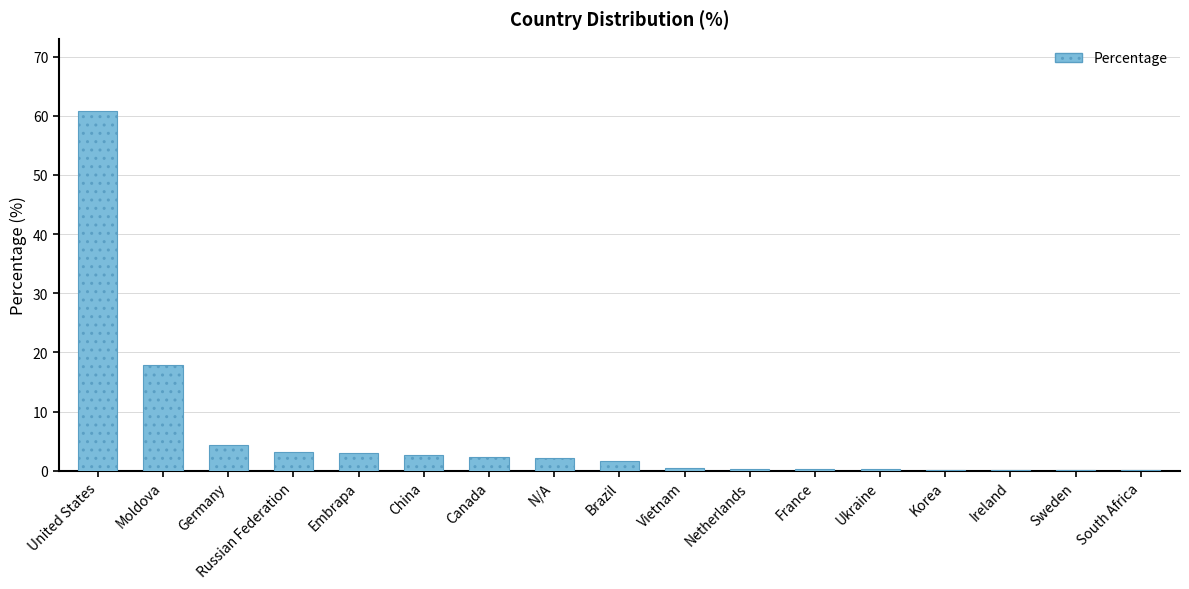

The value at China is 2.7. True or false?

True